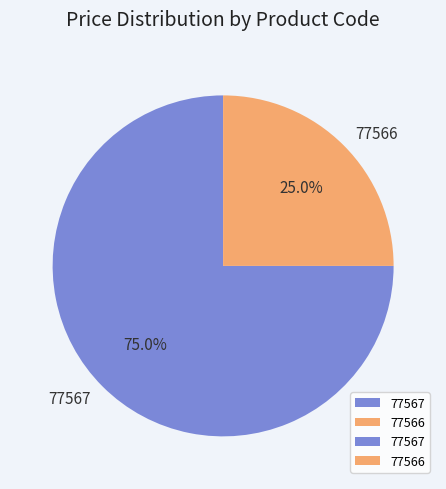

True or false: 77566 accounts for 25% of the total.

True